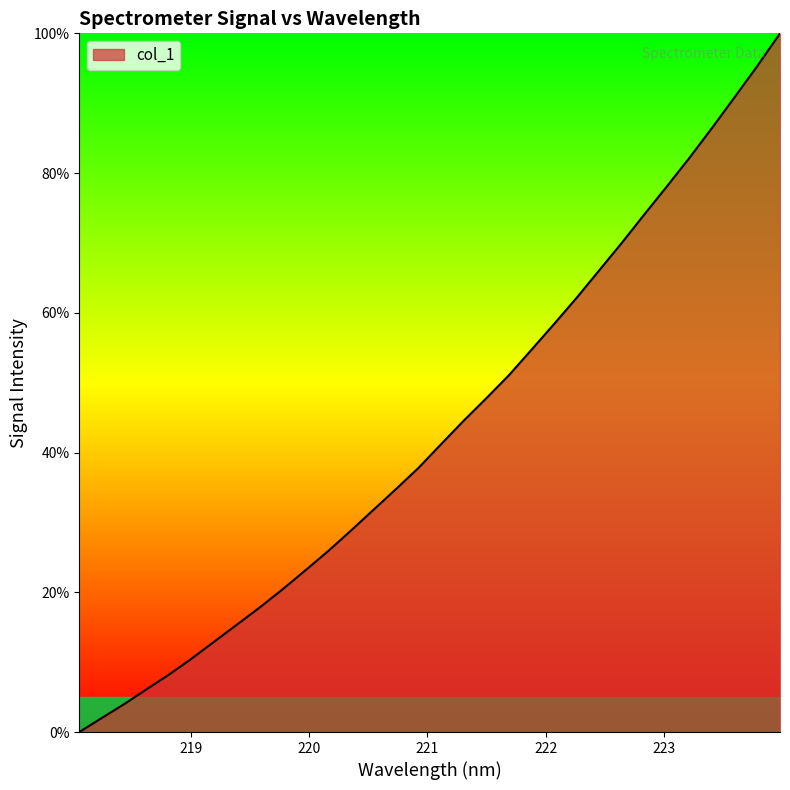

What is the difference between the maximum and minimum values?

100.0